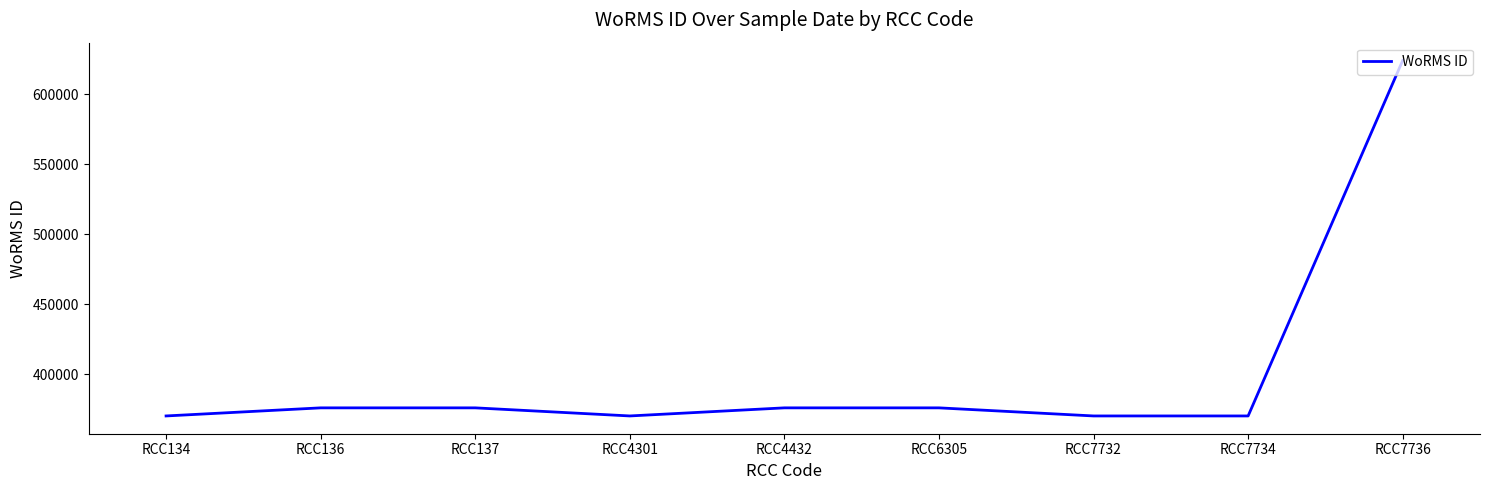

Is this an area chart (filled region under the line)?

No